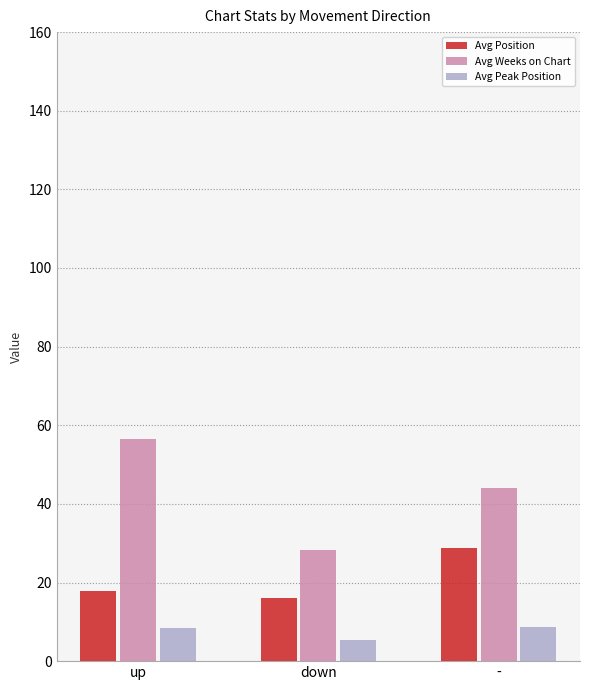

What is the difference between the maximum and minimum values in the Avg Peak Position series?

3.3